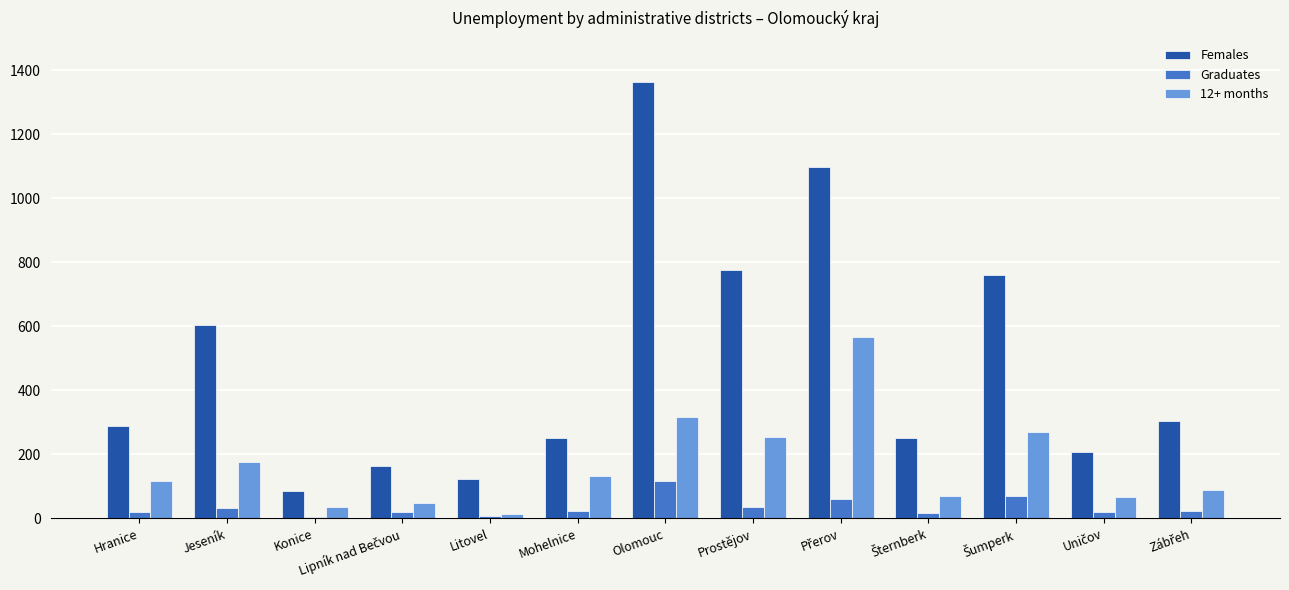

Are the bars grouped side by side (vs. stacked)?

Yes